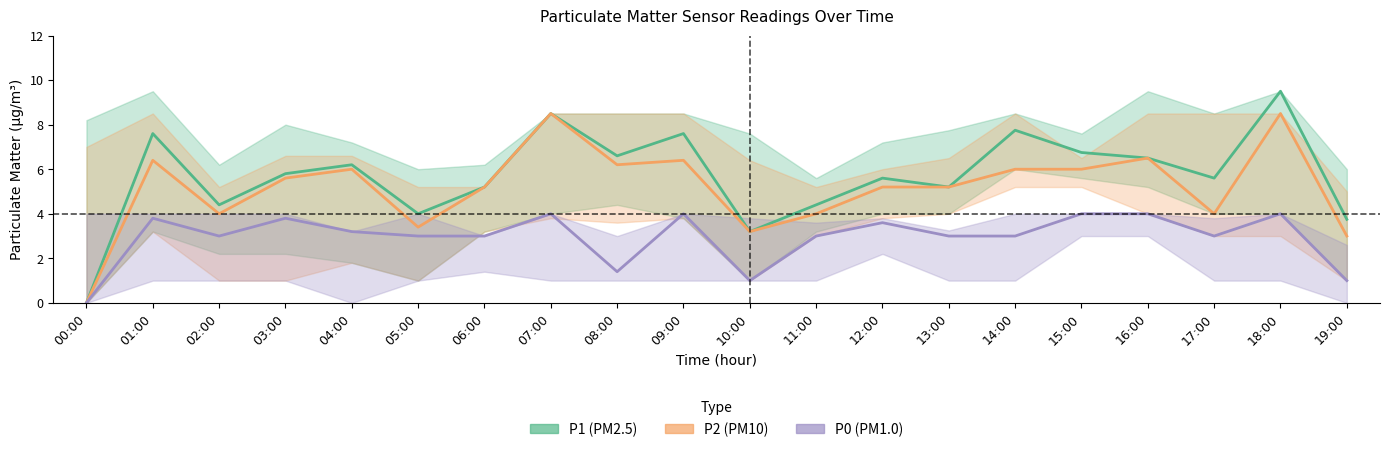

What is the difference between the maximum and minimum values in the P2 series?

8.5